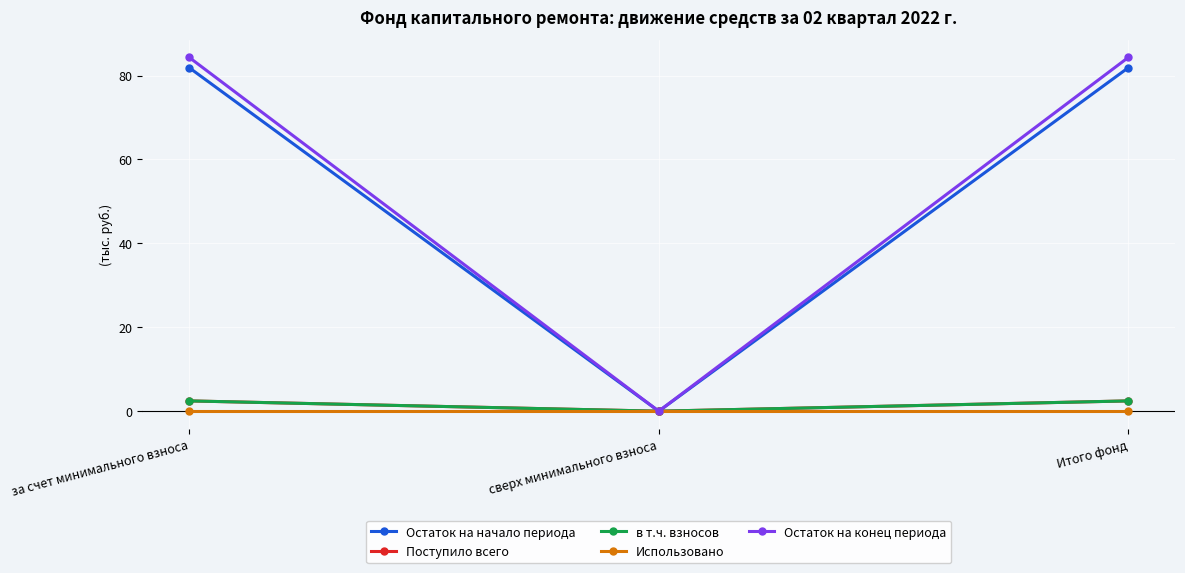

True or false: Поступило всего has a value of 1.5 at сверх минимального взноса.

False